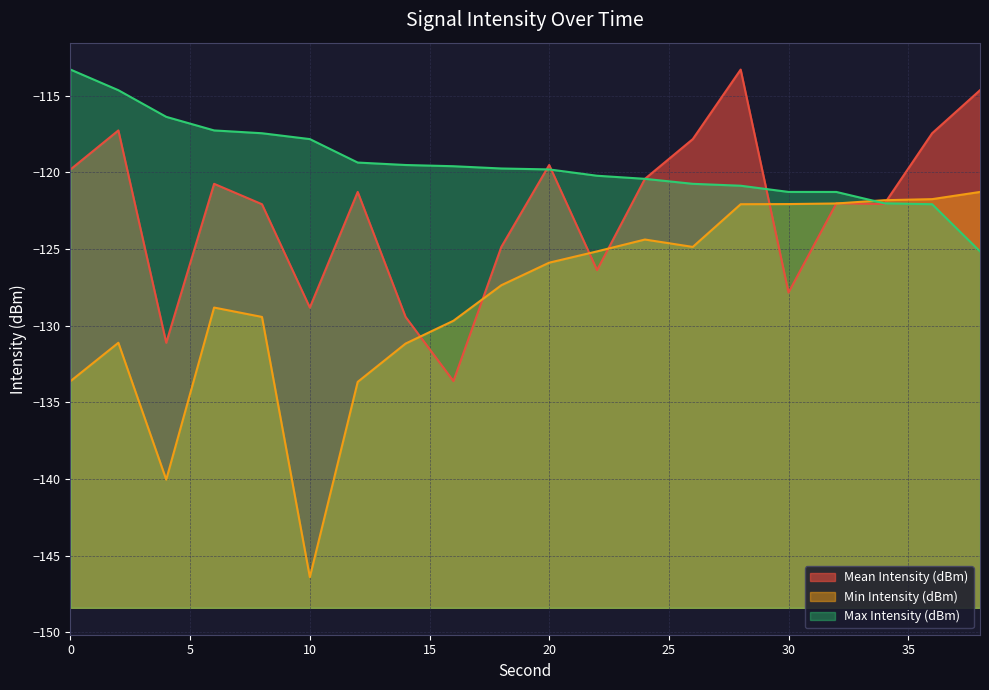

True or false: Max Intensity (dBm) and Min Intensity (dBm) intersect in this chart.

True